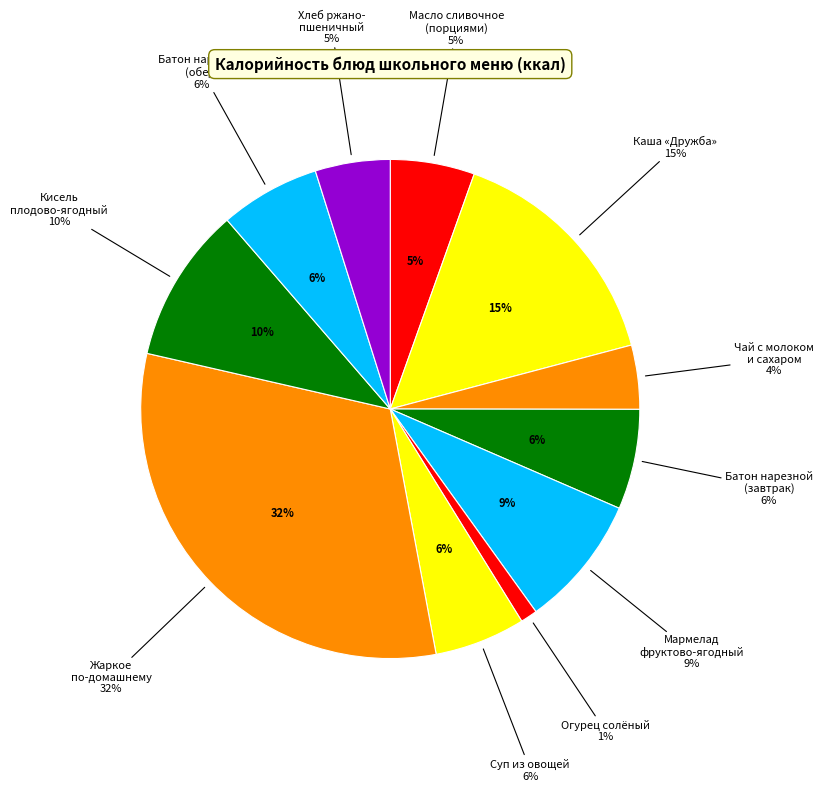

True or false: Мармелад фруктово-ягодный accounts for 9% of the total.

True